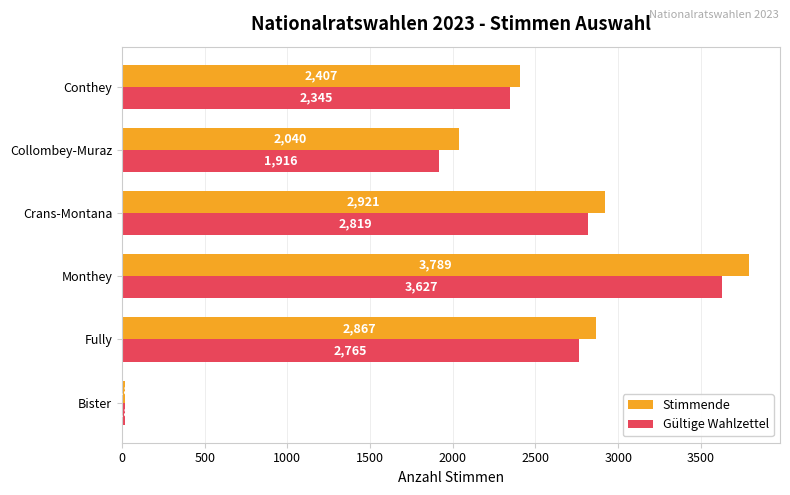

At which category is the sum across all series the highest?

Monthey